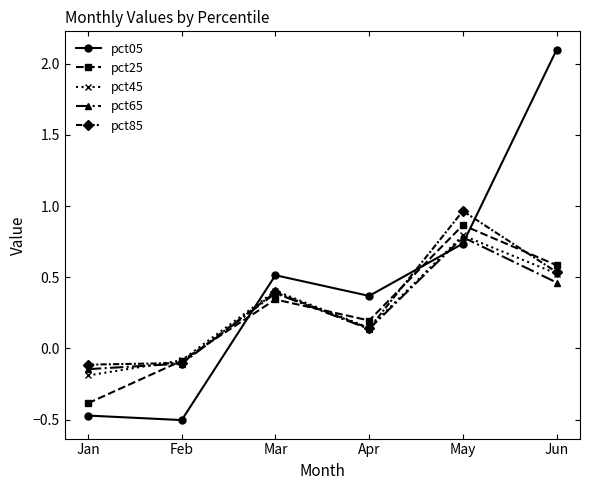

In pct65, how many points are lower than both neighbors (excluding endpoints)?

1